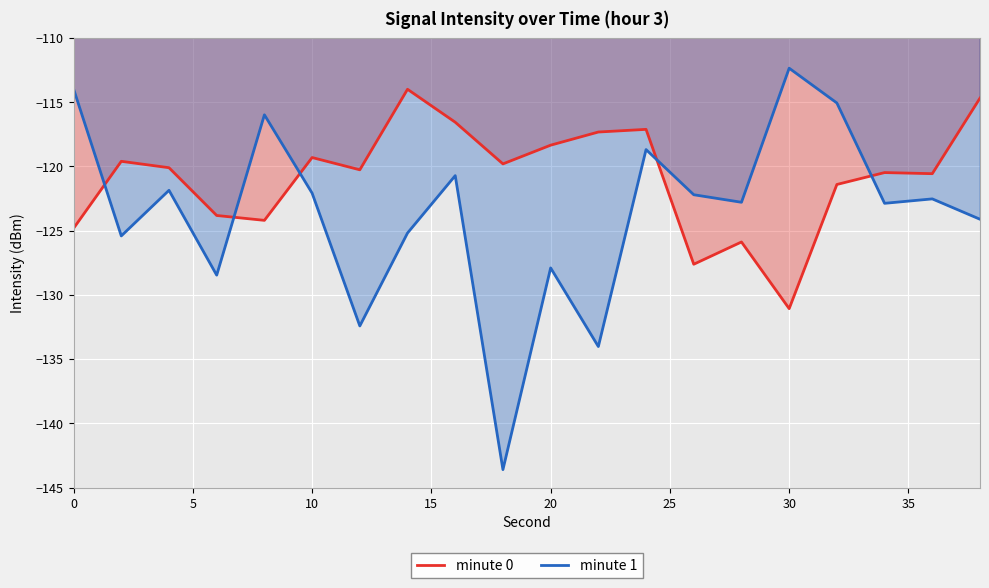

Read the minute 0 value at 0.

-124.8